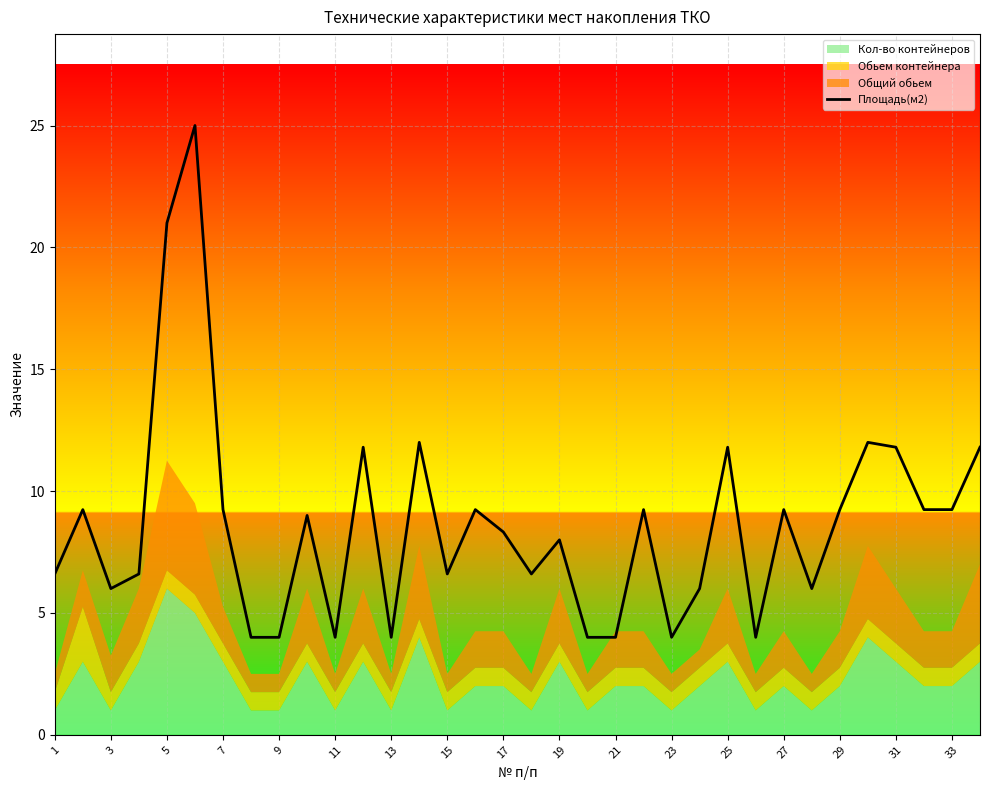

The value of Площадь(м2) at 7 is 9.2. True or false?

True